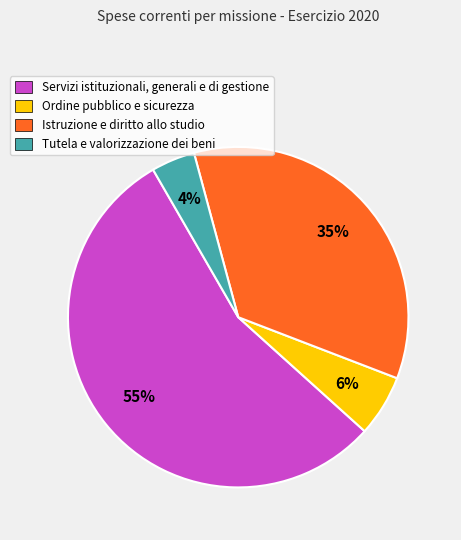

Rank the categories by value from lowest to highest.

Tutela e valorizzazione dei beni, Ordine pubblico e sicurezza, Istruzione e diritto allo studio, Servizi istituzionali, generali e di gestione